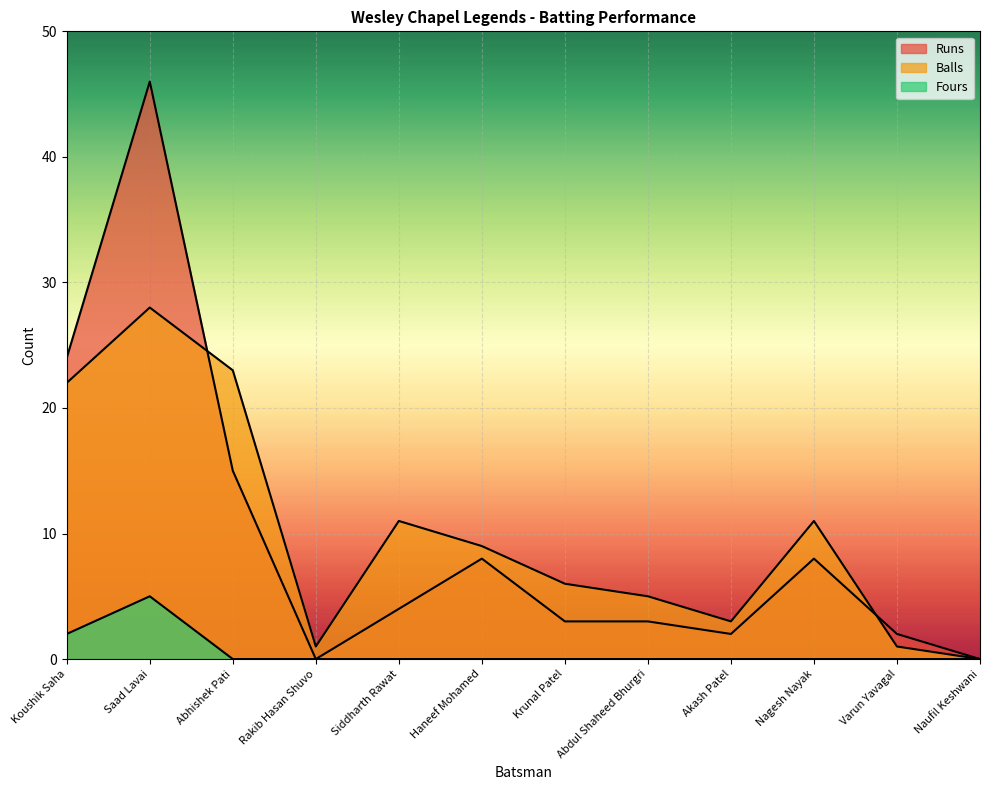

How many data points does each series have?

12